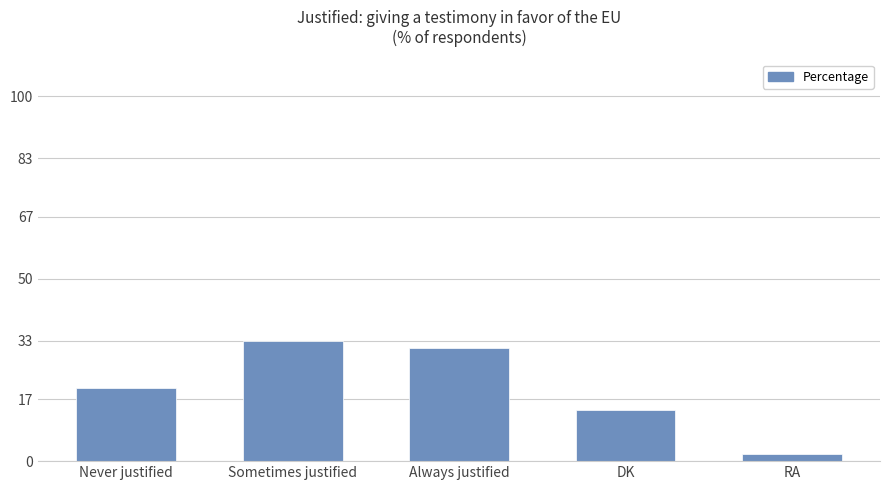

How many bars are there in total?

5